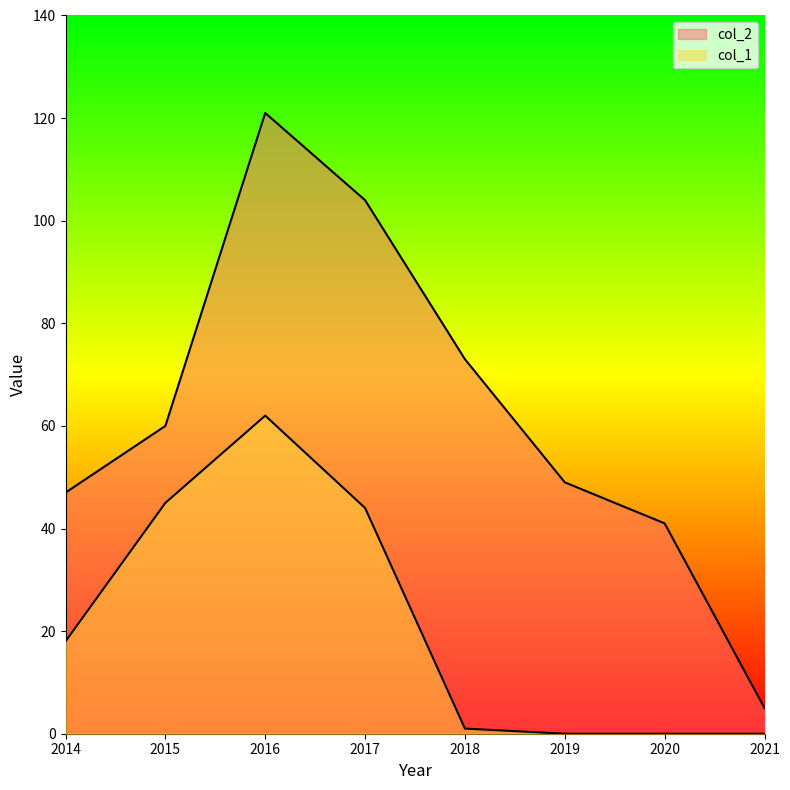

What is the total value across all series at 2021?

5